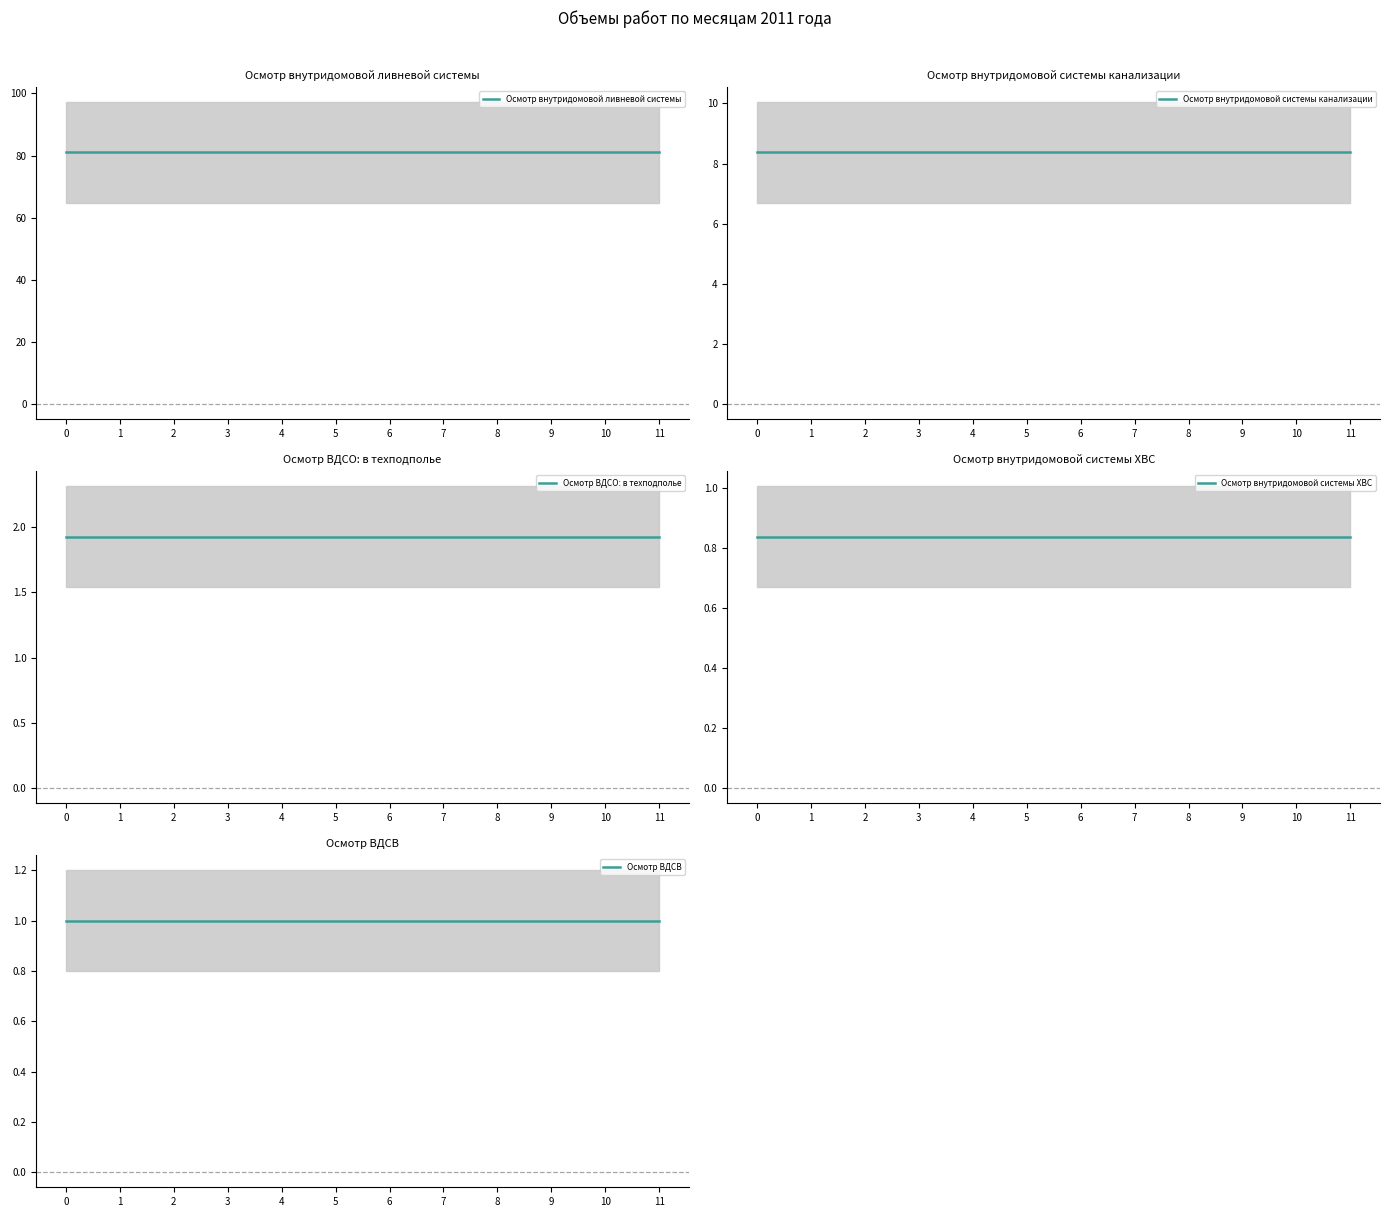

Which series changed the most between 4 and 5?

Осмотр внутридомовой ливневой системы